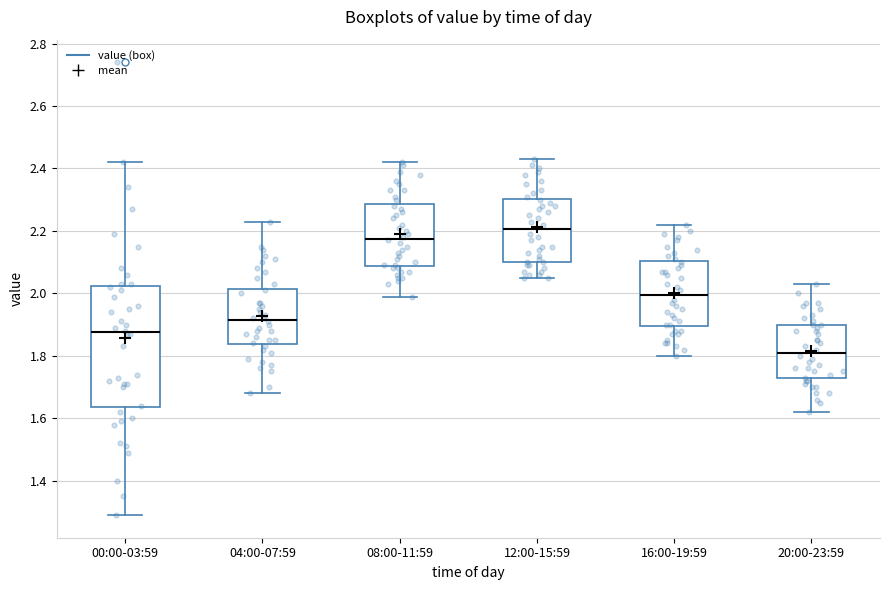

Which box is the tallest, from its lower edge to its upper edge?

00:00-03:59